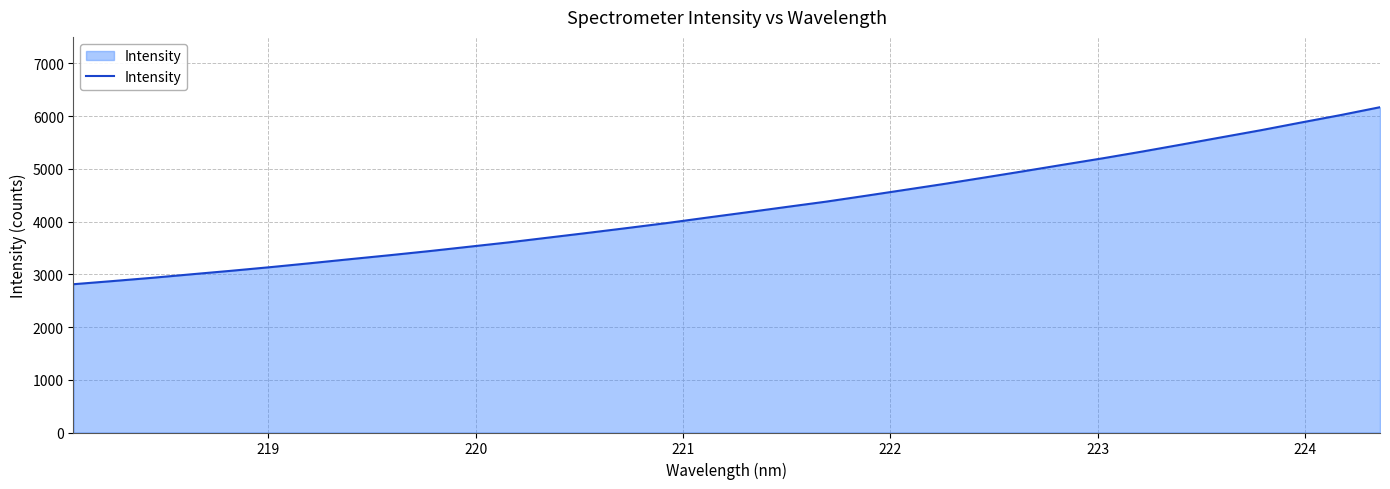

How many categories are shown in the chart?

34